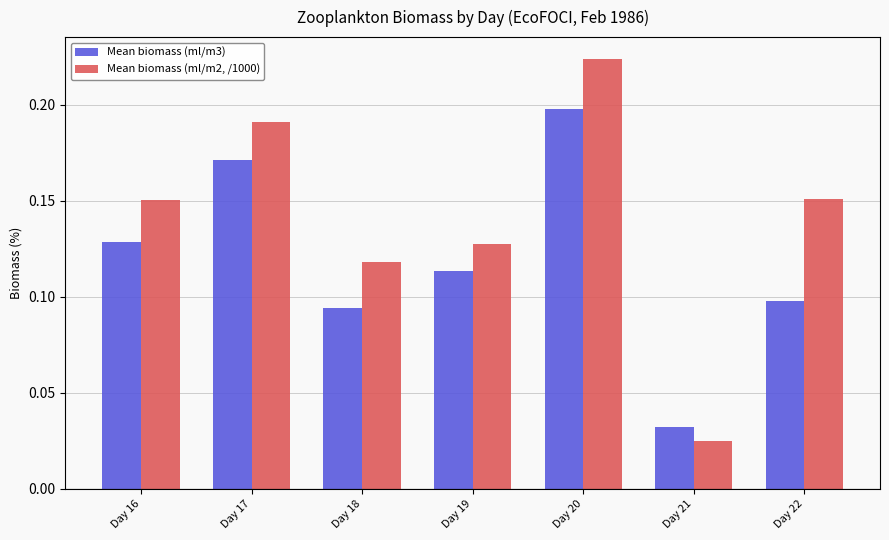

Which label corresponds to the smallest value in the chart?

Day 21